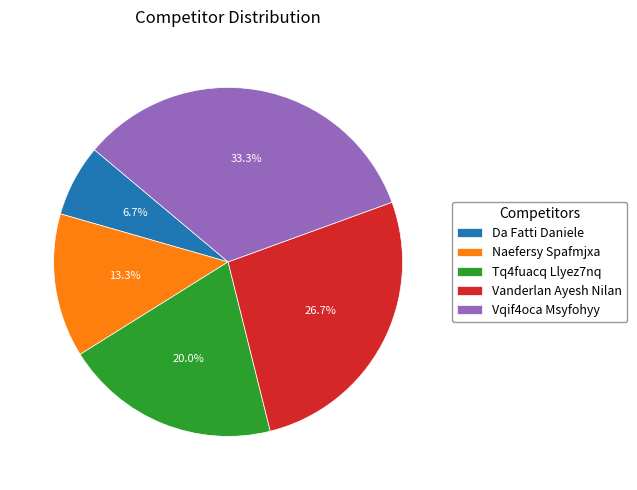

What portion of the pie excludes Naefersy Spafmjxa?

86.7%